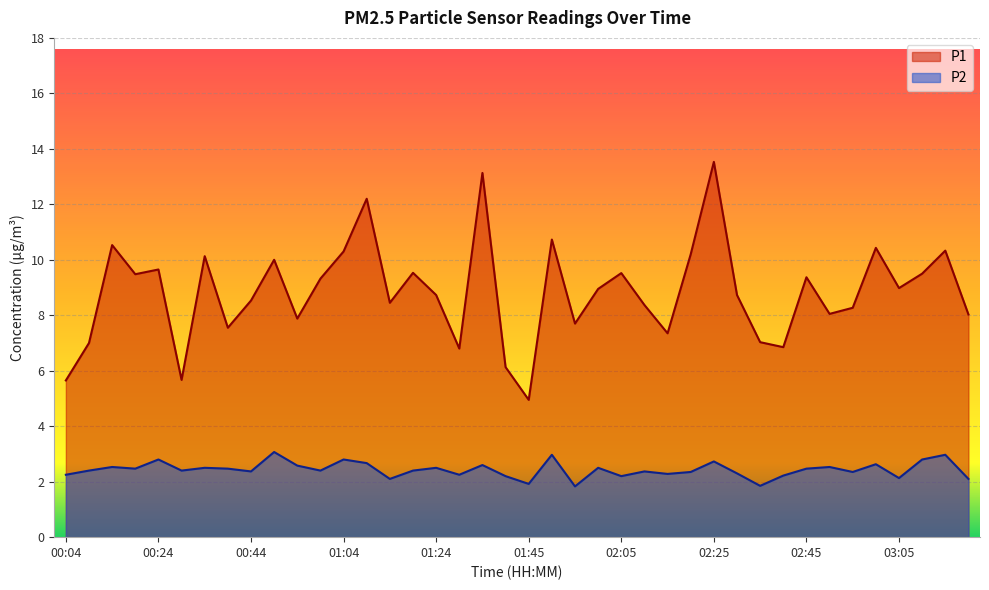

True or false: P1 and P2 intersect in this chart.

False